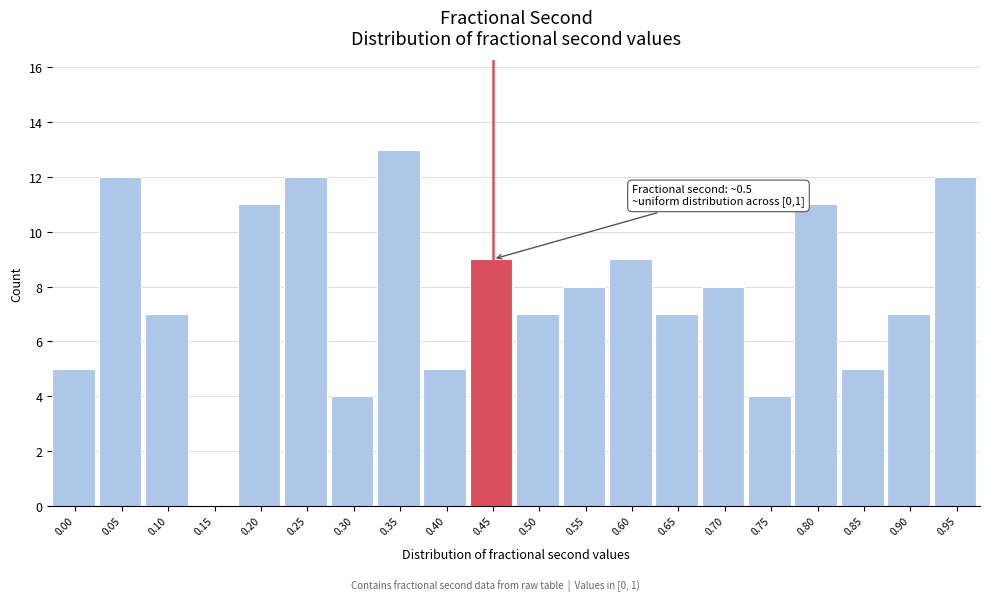

Reading right to left, list all the values displayed in this chart.

0.95=12	0.90=7	0.85=5	0.80=11	0.75=4	0.70=8	0.65=7	0.60=9	0.55=8	0.50=7	0.45=9	0.40=5	0.35=13	0.30=4	0.25=12	0.20=11	0.15=0	0.10=7	0.05=12	0.00=5